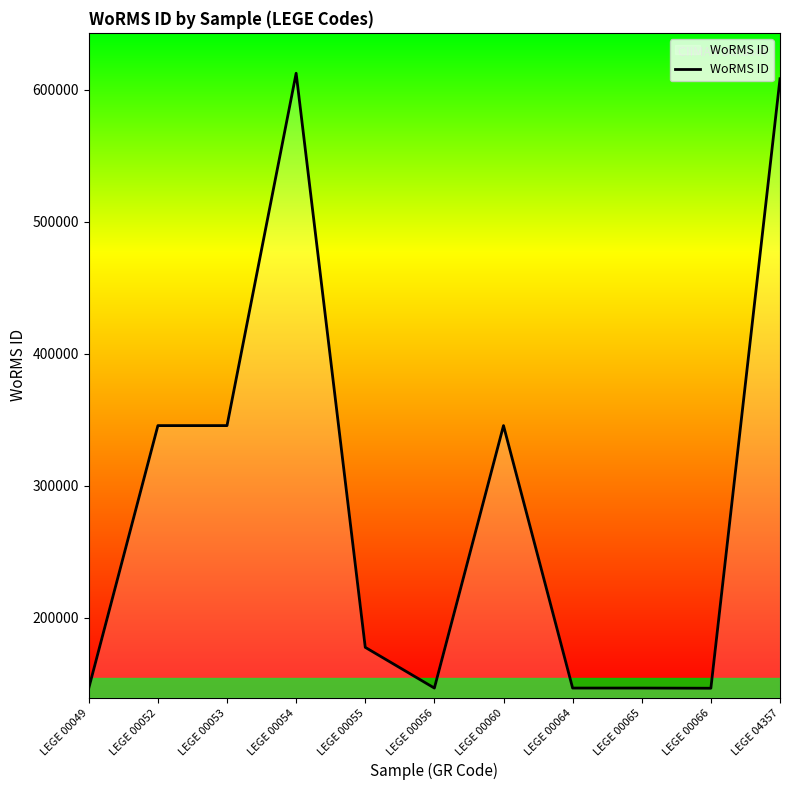

How many values are below 177539?

5